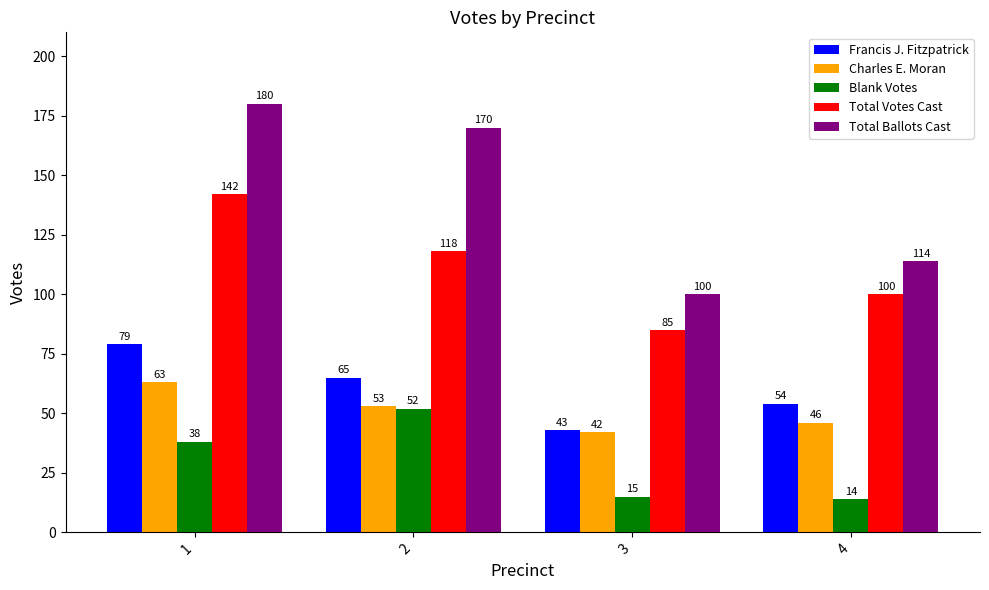

Which series has the largest range (max minus min)?

Total Ballots Cast